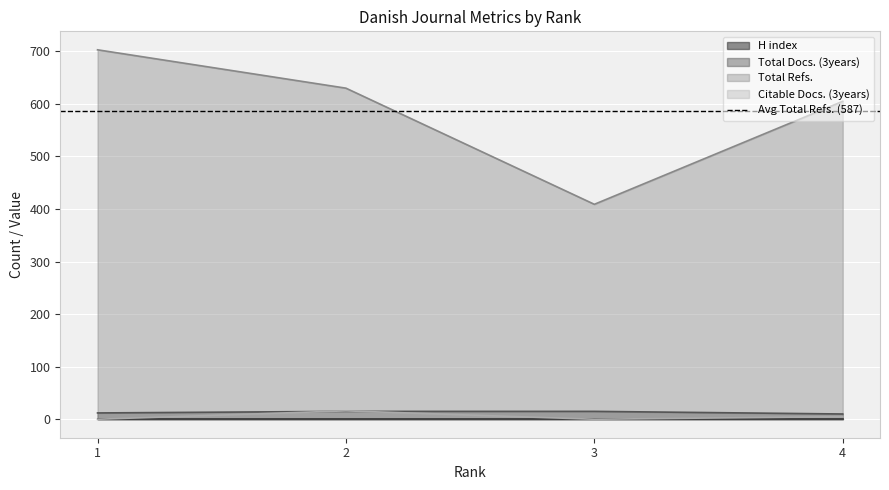

What is the difference between the highest and lowest values at 3?

409